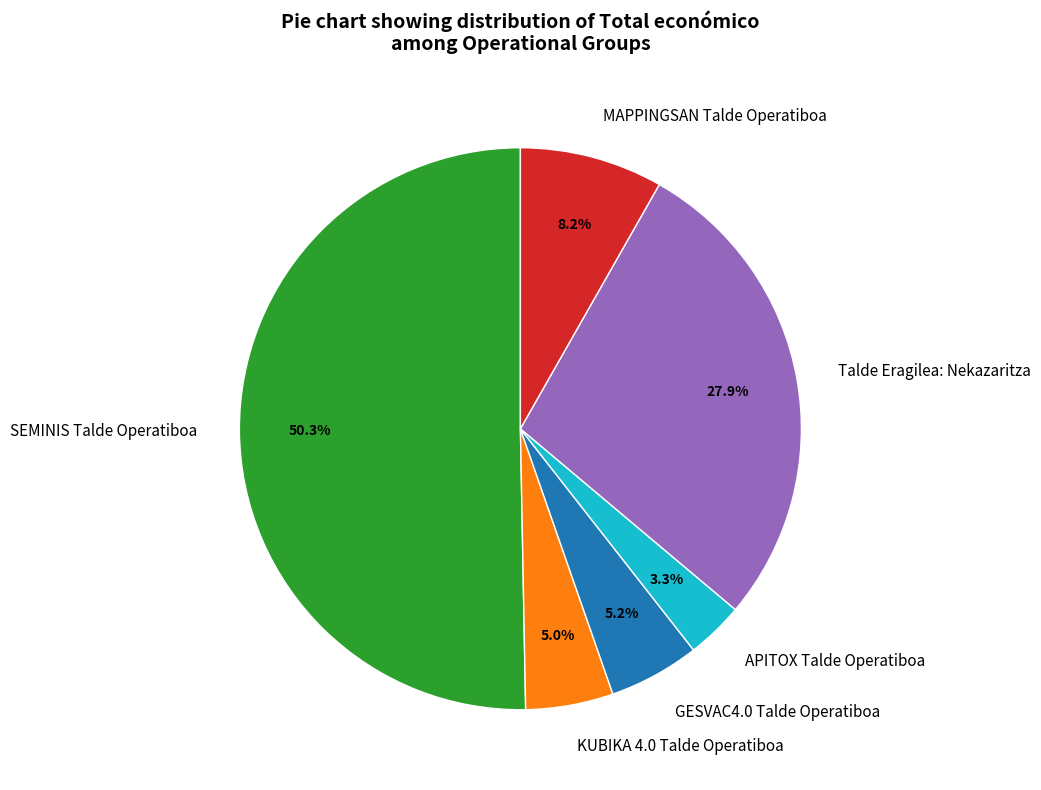

What is the ratio of the value at APITOX Talde Operatiboa to the value at GESVAC4.0 Talde Operatiboa?

0.6